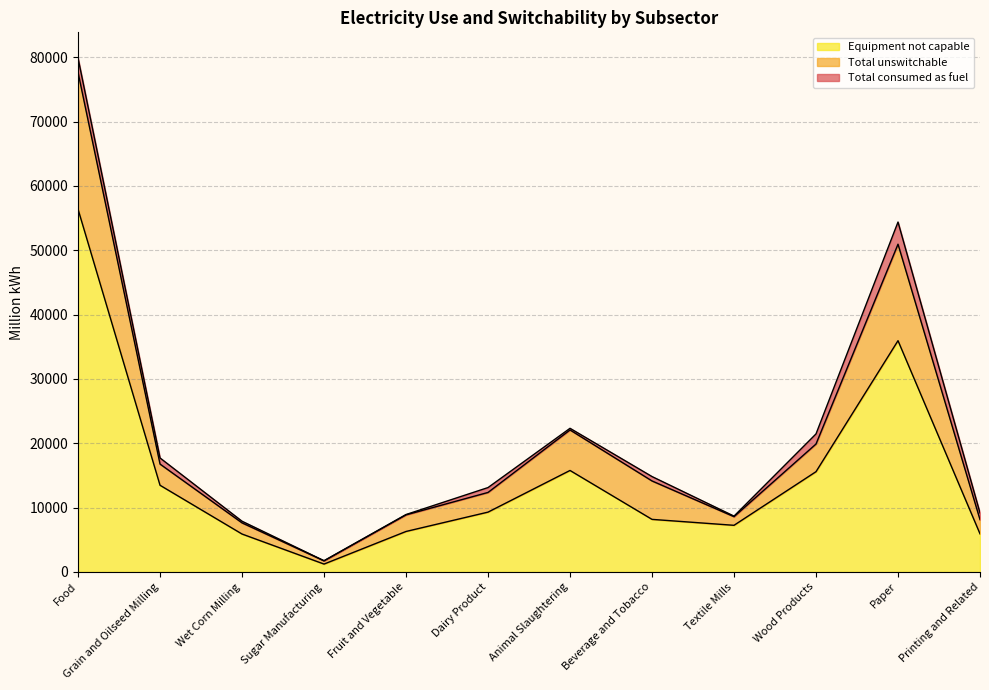

True or false: Total consumed as fuel and Total unswitchable intersect in this chart.

False